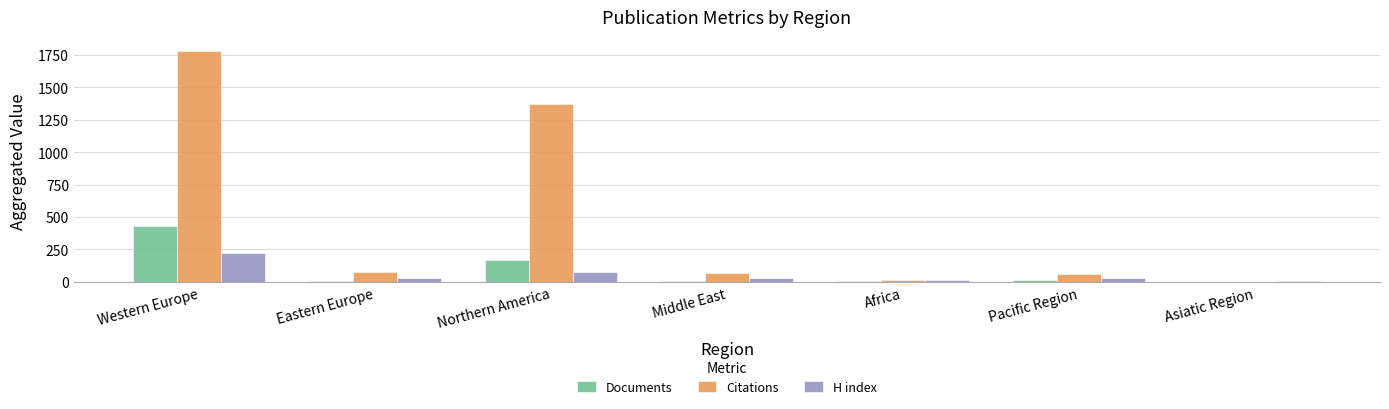

Where is Citations nearest to the value 889?

Northern America